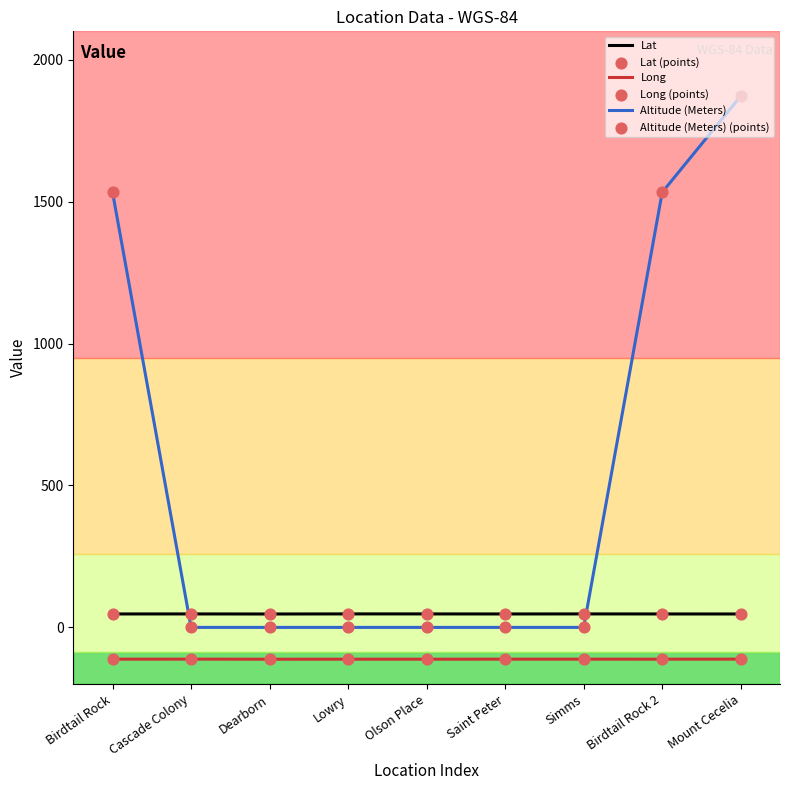

What is the difference between the highest and lowest values at Birdtail Rock 2?

1645.0